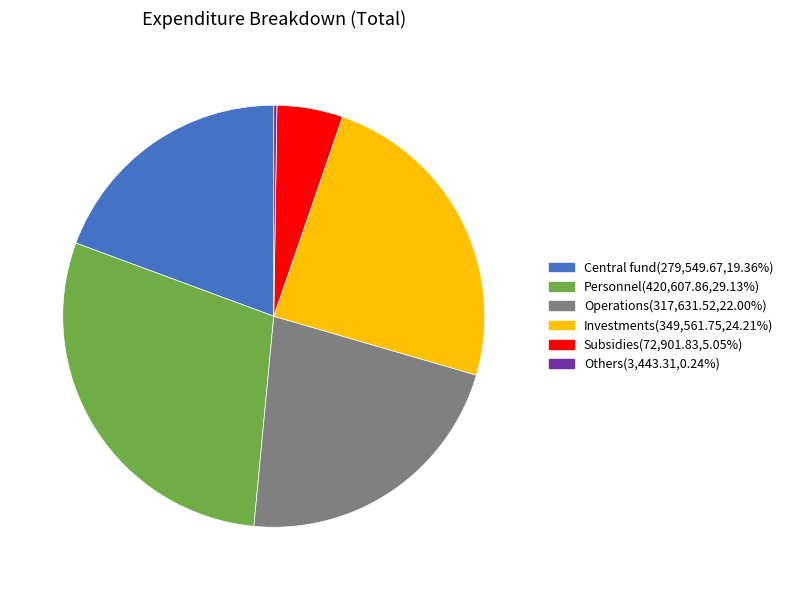

Does Personnel represent more than half of the total?

No